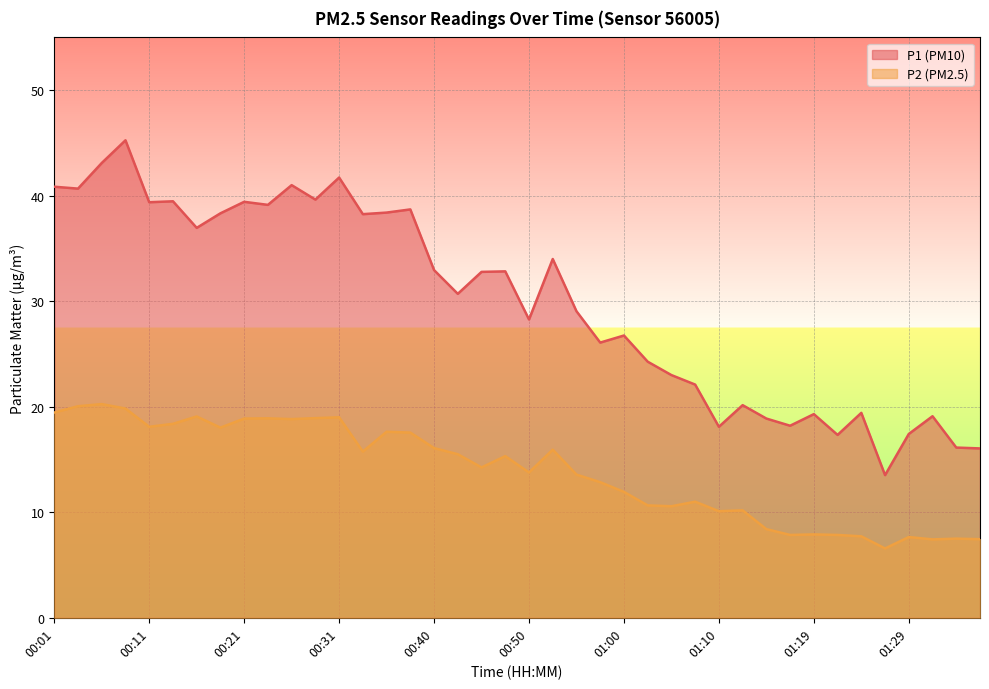

Reading left to right, list all the values displayed in this chart.

P1: 00:01=40.9	00:04=40.7	00:06=43.1	00:09=45.2	00:11=39.4	00:14=39.5	00:16=37.0	00:19=38.3	00:21=39.4	00:23=39.1	00:26=41.0	00:28=39.6	00:31=41.7	00:33=38.2	00:36=38.4	00:38=38.7	00:40=33.0	00:43=30.7	00:45=32.8	00:48=32.8	00:50=28.3	00:53=34.0	00:55=29.1	00:57=26.1	01:00=26.8	01:02=24.3	01:05=23.0	01:07=22.1	01:10=18.1	01:12=20.1	01:15=18.9	01:17=18.2	01:19=19.3	01:22=17.3	01:24=19.4	01:27=13.5	01:29=17.4	01:32=19.1	01:34=16.1	01:37=16.1
P2: 00:01=19.4	00:04=20.1	00:06=20.2	00:09=19.8	00:11=18.1	00:14=18.4	00:16=19.1	00:19=18.0	00:21=18.9	00:23=18.9	00:26=18.8	00:28=18.9	00:31=19.0	00:33=15.8	00:36=17.6	00:38=17.6	00:40=16.1	00:43=15.5	00:45=14.2	00:48=15.3	00:50=13.8	00:53=15.9	00:55=13.6	00:57=12.8	01:00=11.9	01:02=10.7	01:05=10.6	01:07=11.0	01:10=10.1	01:12=10.2	01:15=8.4	01:17=7.8	01:19=7.9	01:22=7.8	01:24=7.7	01:27=6.6	01:29=7.7	01:32=7.4	01:34=7.5	01:37=7.5